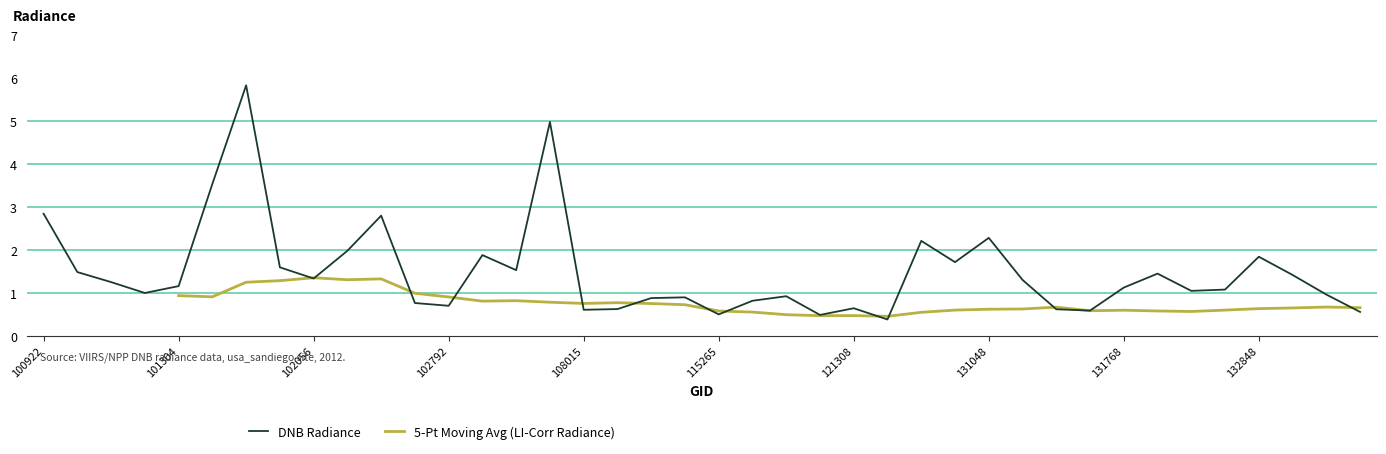

Reading right to left, list all the values displayed in this chart.

133223=0.6	133040=1.0	132861=1.4	132848=1.8	132669=1.1	131961=1.1	131947=1.5	131768=1.1	131592=0.6	131414=0.6	131062=1.3	131048=2.3	130885=1.7	130872=2.2	122346=0.4	121308=0.6	115893=0.5	115500=0.9	115378=0.8	115265=0.5	113013=0.9	110299=0.9	110127=0.6	108015=0.6	106021=5.0	104236=1.5	104229=1.9	102792=0.7	102671=0.8	102309=2.8	102300=2.0	102056=1.3	101805=1.6	101561=5.8	101552=3.5	101304=1.2	101181=1.0	101057=1.3	100930=1.5	100922=2.8